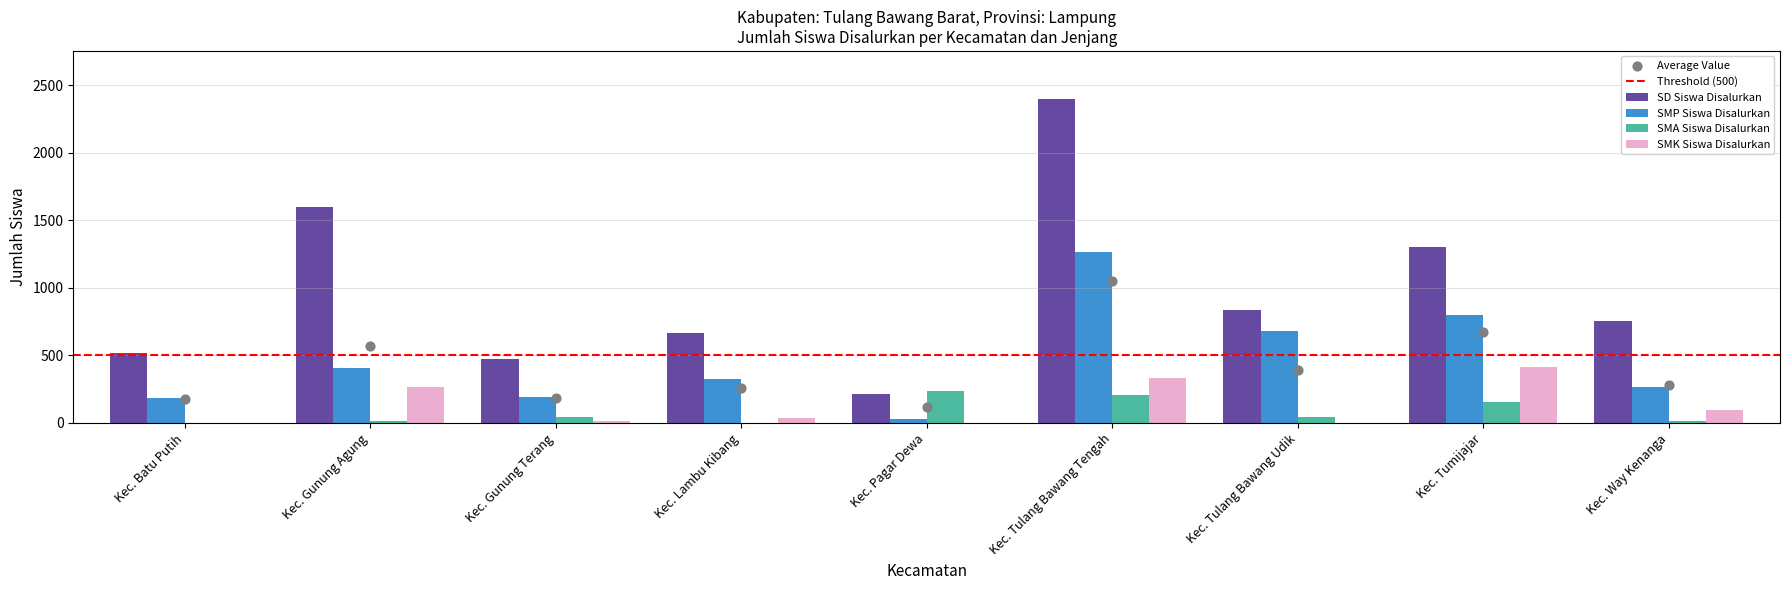

At which category is the sum across all series the highest?

Kec. Tulang Bawang Tengah